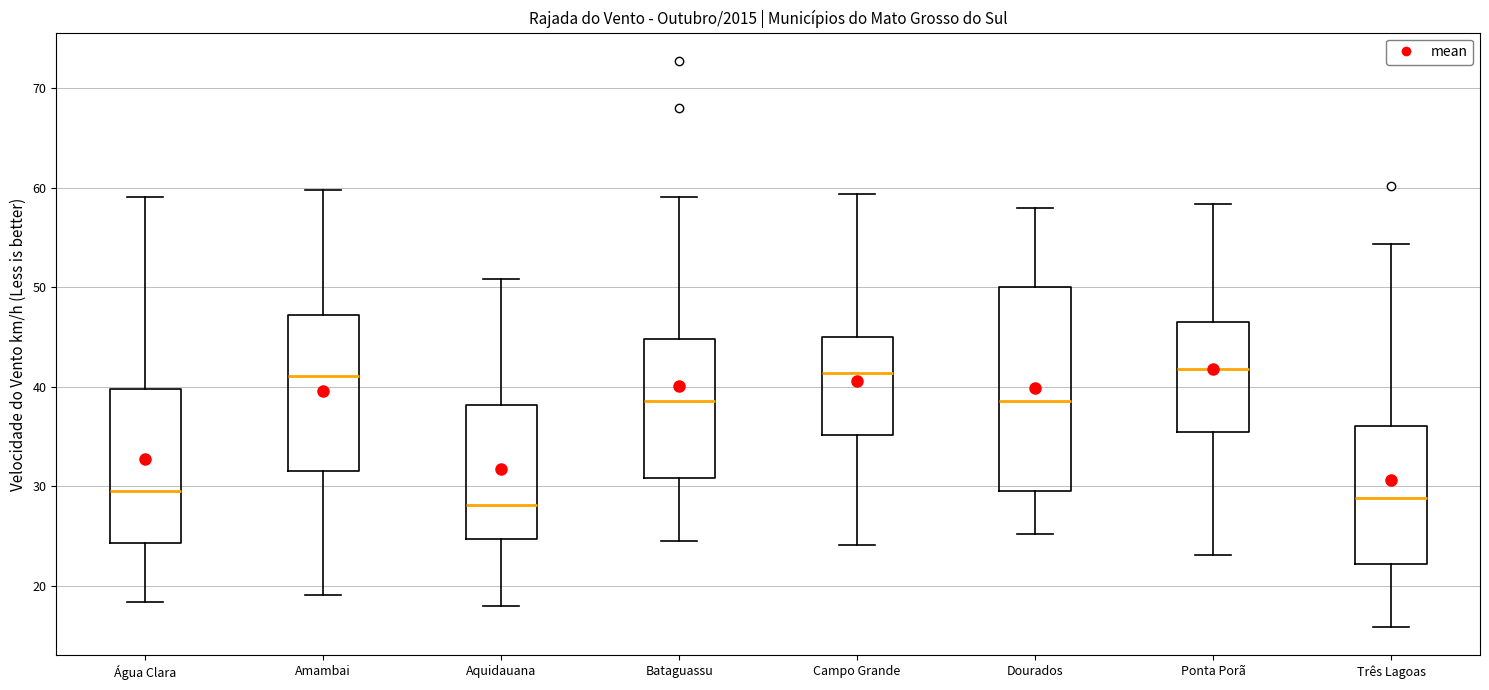

Reading left to right, transcribe this box plot: for each box, give where its median line is, the range the box spans, and where its two whiskers end, as read against the y-axis. The values are not printed on the chart, so give them approximately, as read against the axis.

Água Clara: median 30, box 24 to 40, whiskers 18 to 59
Amambai: median 41, box 32 to 47, whiskers 19 to 60
Aquidauana: median 28, box 25 to 38, whiskers 18 to 51
Bataguassu: median 39, box 31 to 45, whiskers 24 to 59
Campo Grande: median 41, box 35 to 45, whiskers 24 to 59
Dourados: median 39, box 30 to 50, whiskers 25 to 58
Ponta Porã: median 42, box 35 to 46, whiskers 23 to 58
Três Lagoas: median 29, box 22 to 36, whiskers 16 to 54